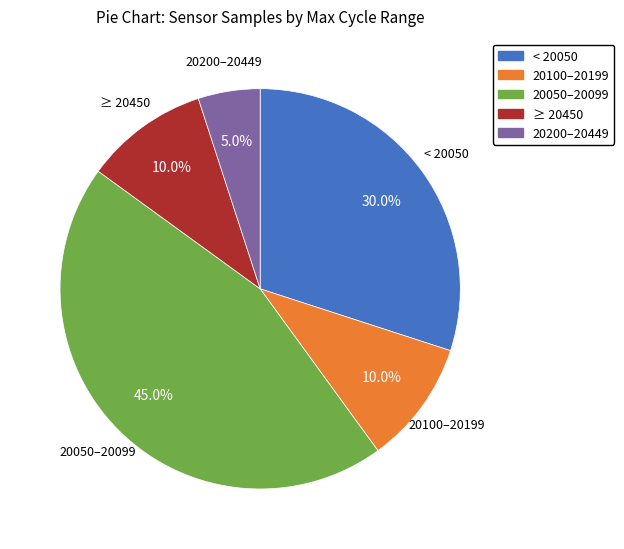

Does any single category account for the majority?

No